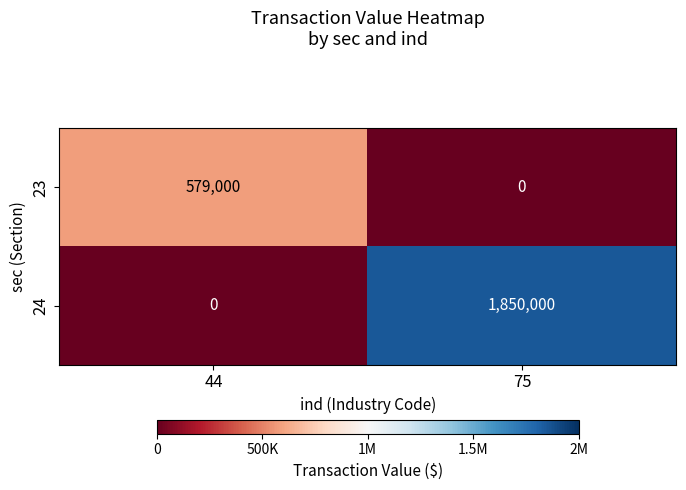

Rank the series by their average value, from lowest to highest.

23, 24